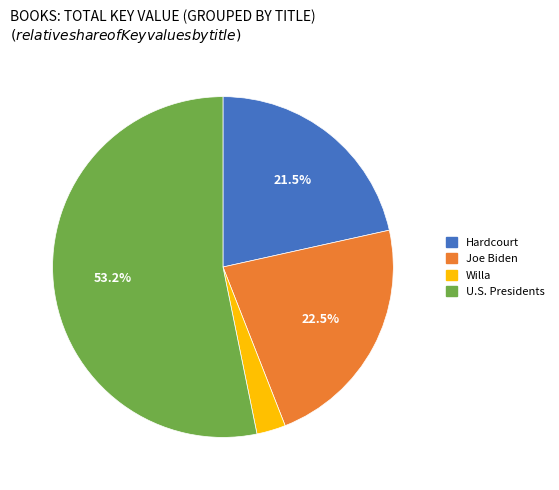

How many segments does this pie chart have?

4